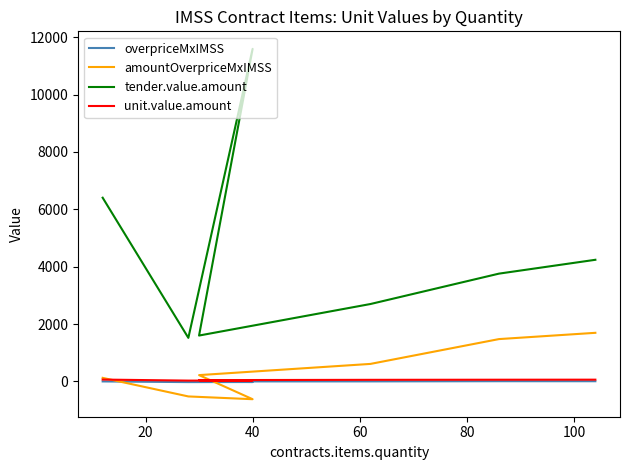

What is the maximum value for overpriceMxIMSS?

7.6